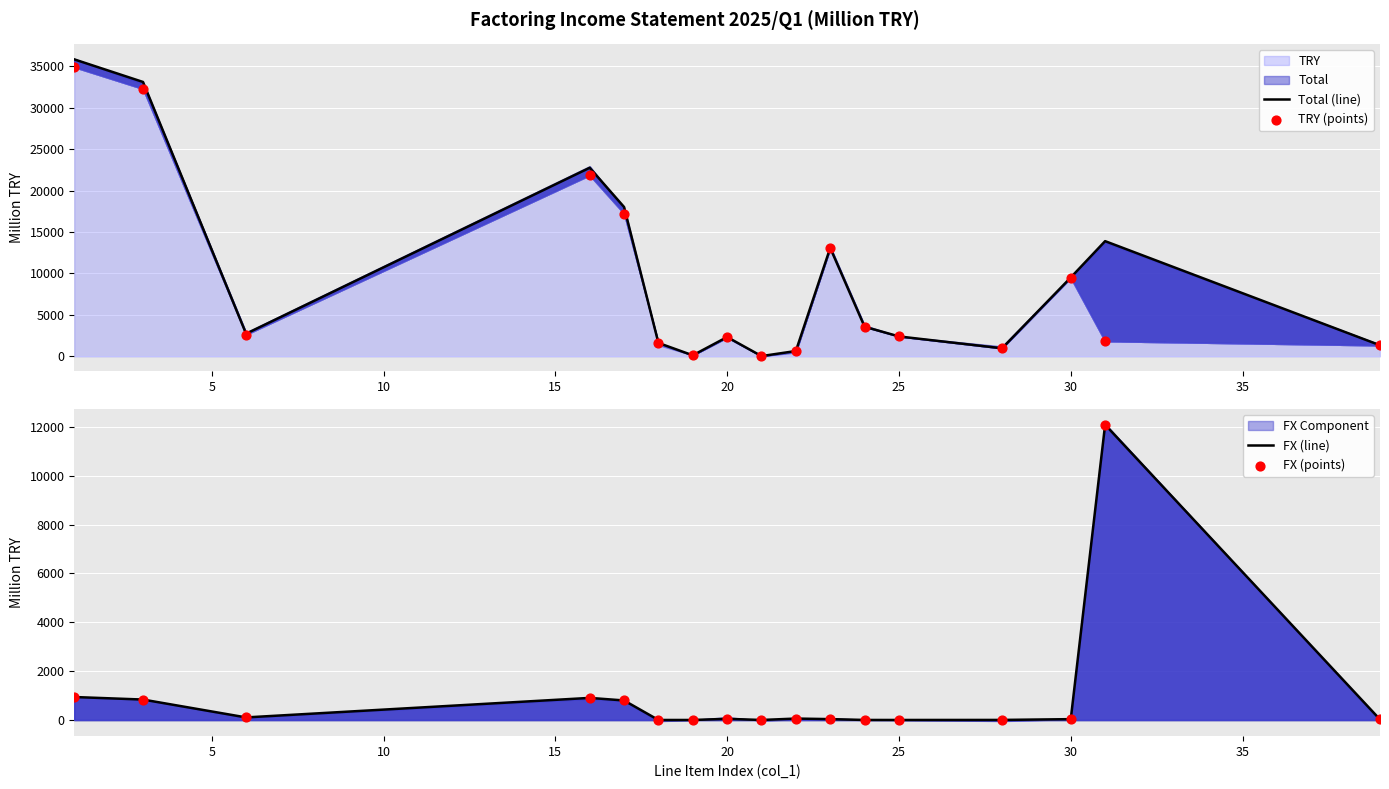

At how many categories does at least one series exceed 27213?

2